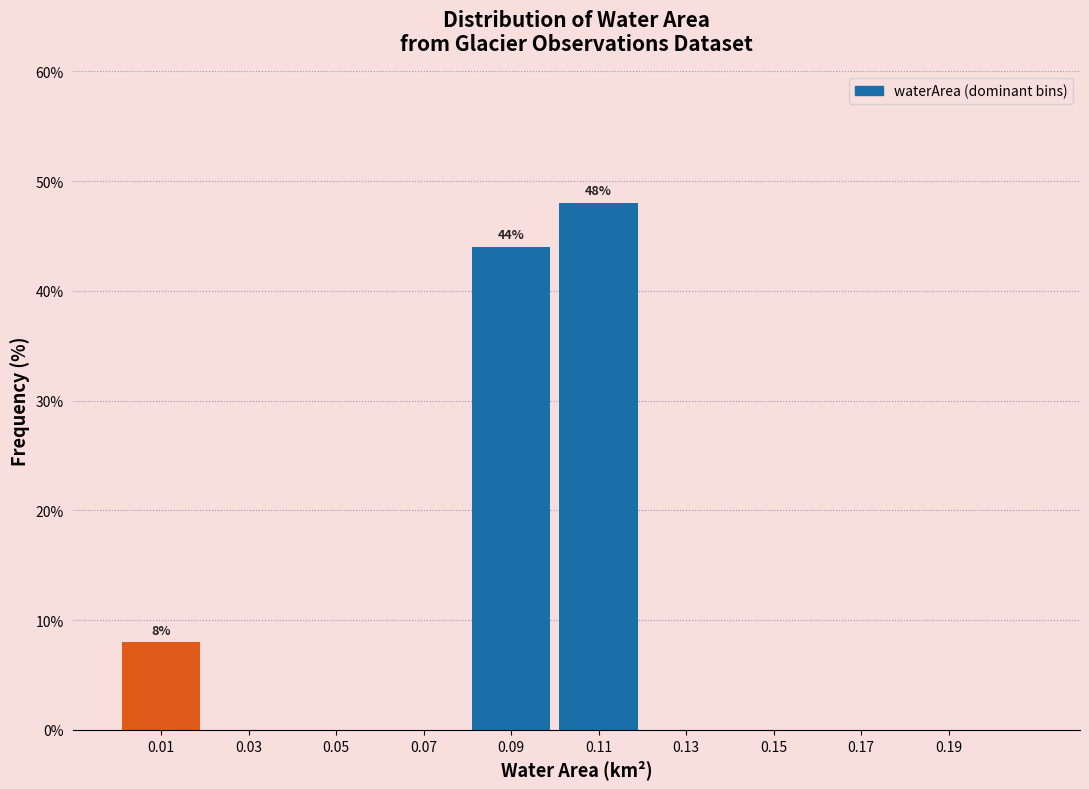

Over which range of the x-axis is the bar tallest?

0.10 to 0.12